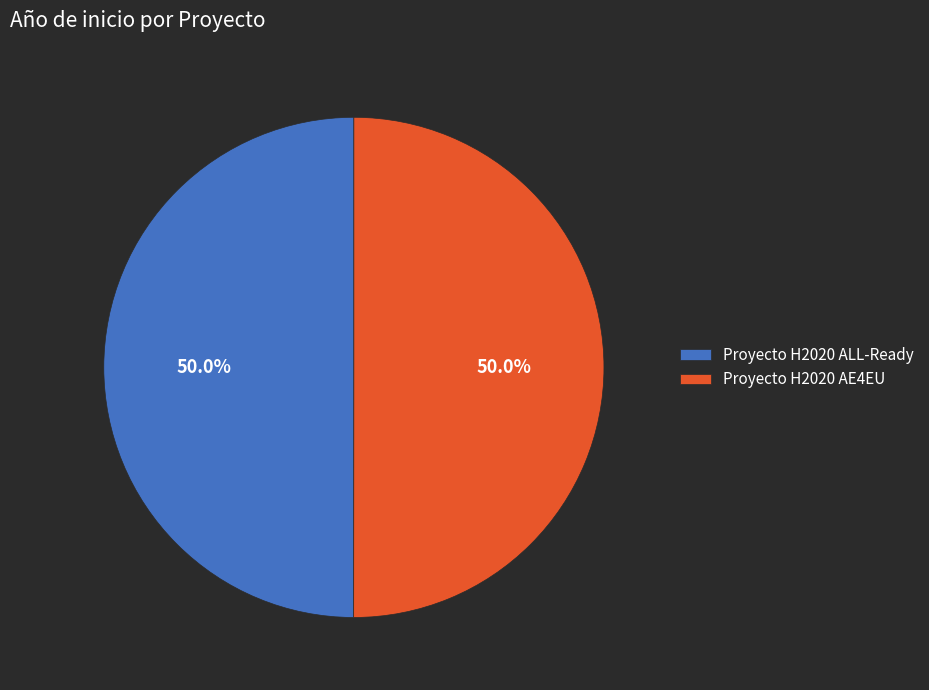

What is the ratio of the value at Proyecto H2020 AE4EU to the value at Proyecto H2020 ALL-Ready?

1.0